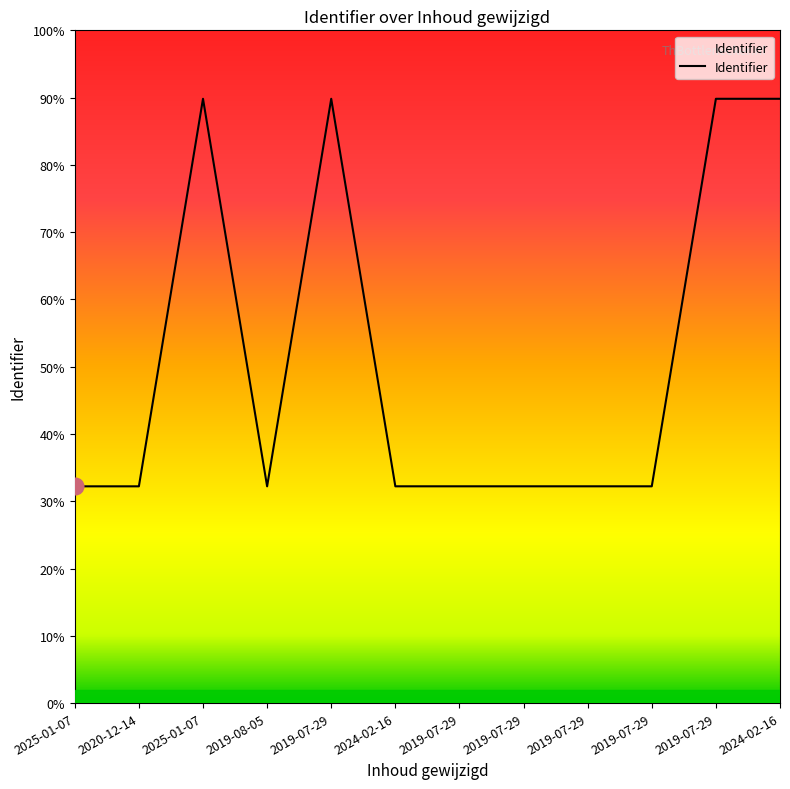

At which category does the chart reach its peak across all series?

2024-02-16